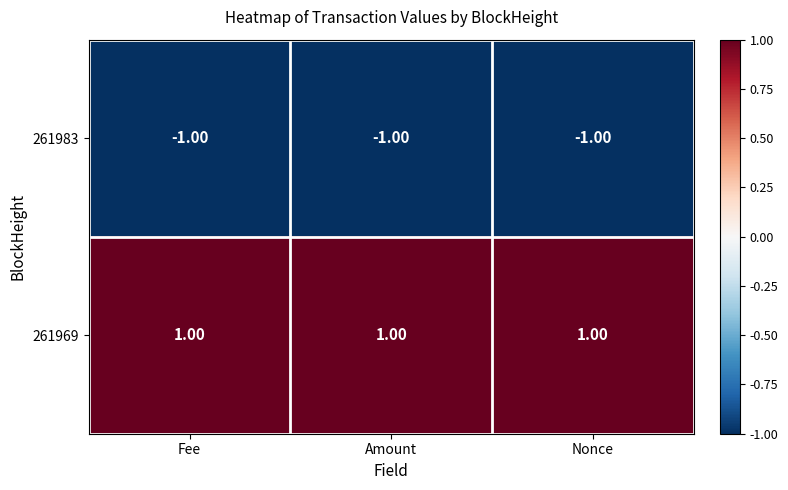

At how many categories does at least one series exceed 0?

3